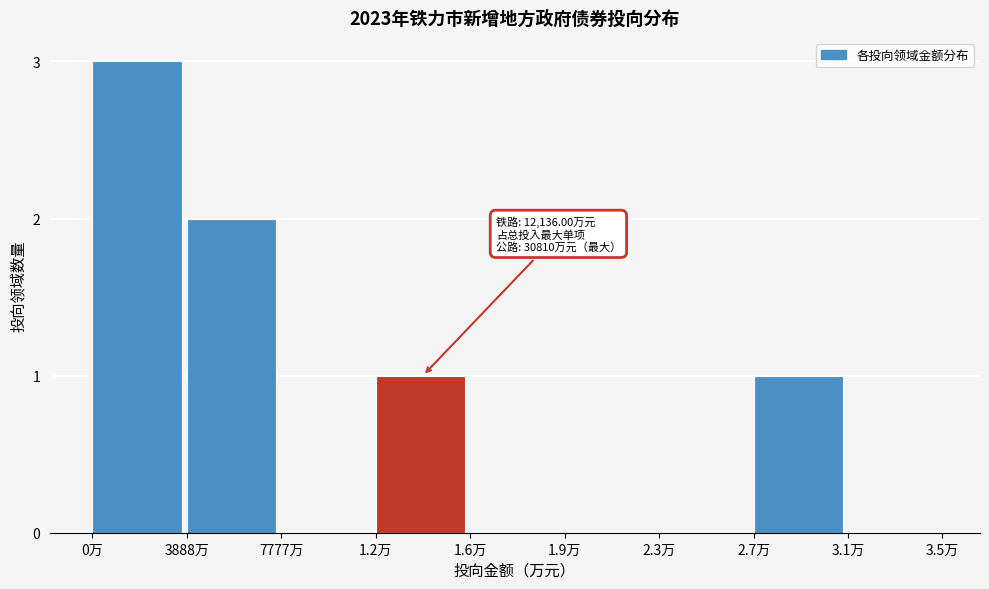

Reading left to right, extract all data points from this chart.

0万=3	3888万=2	7777万=0	1.2万=1	1.6万=0	1.9万=0	2.3万=0	2.7万=1	3.1万=0